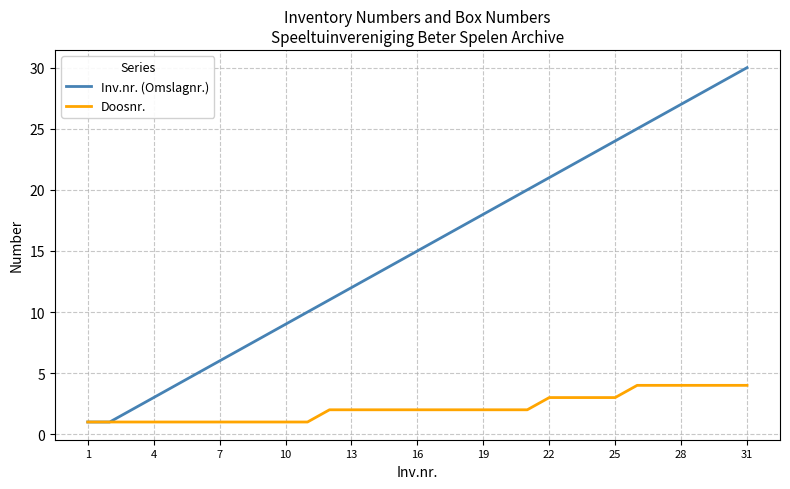

What is the smallest value displayed?

1